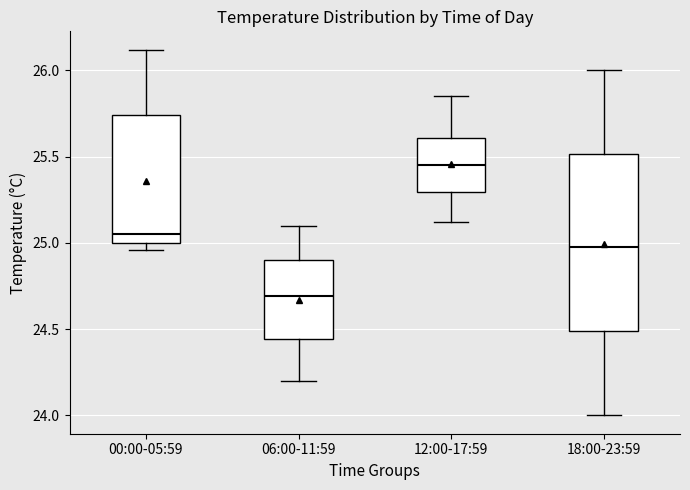

Which box is the tallest, from its lower edge to its upper edge?

18:00-23:59